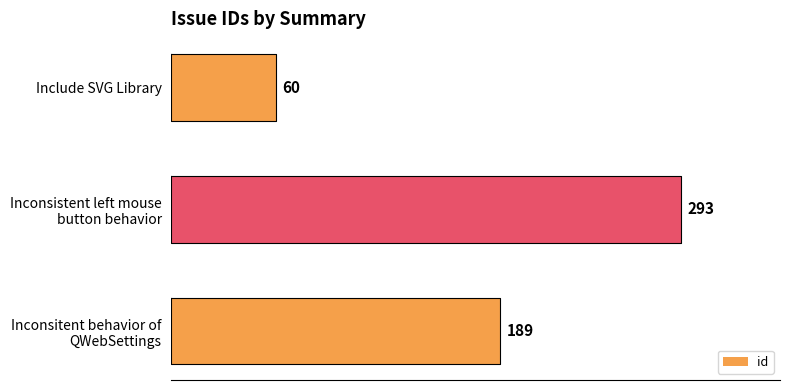

What is the value of the 3rd bar from the left?

189